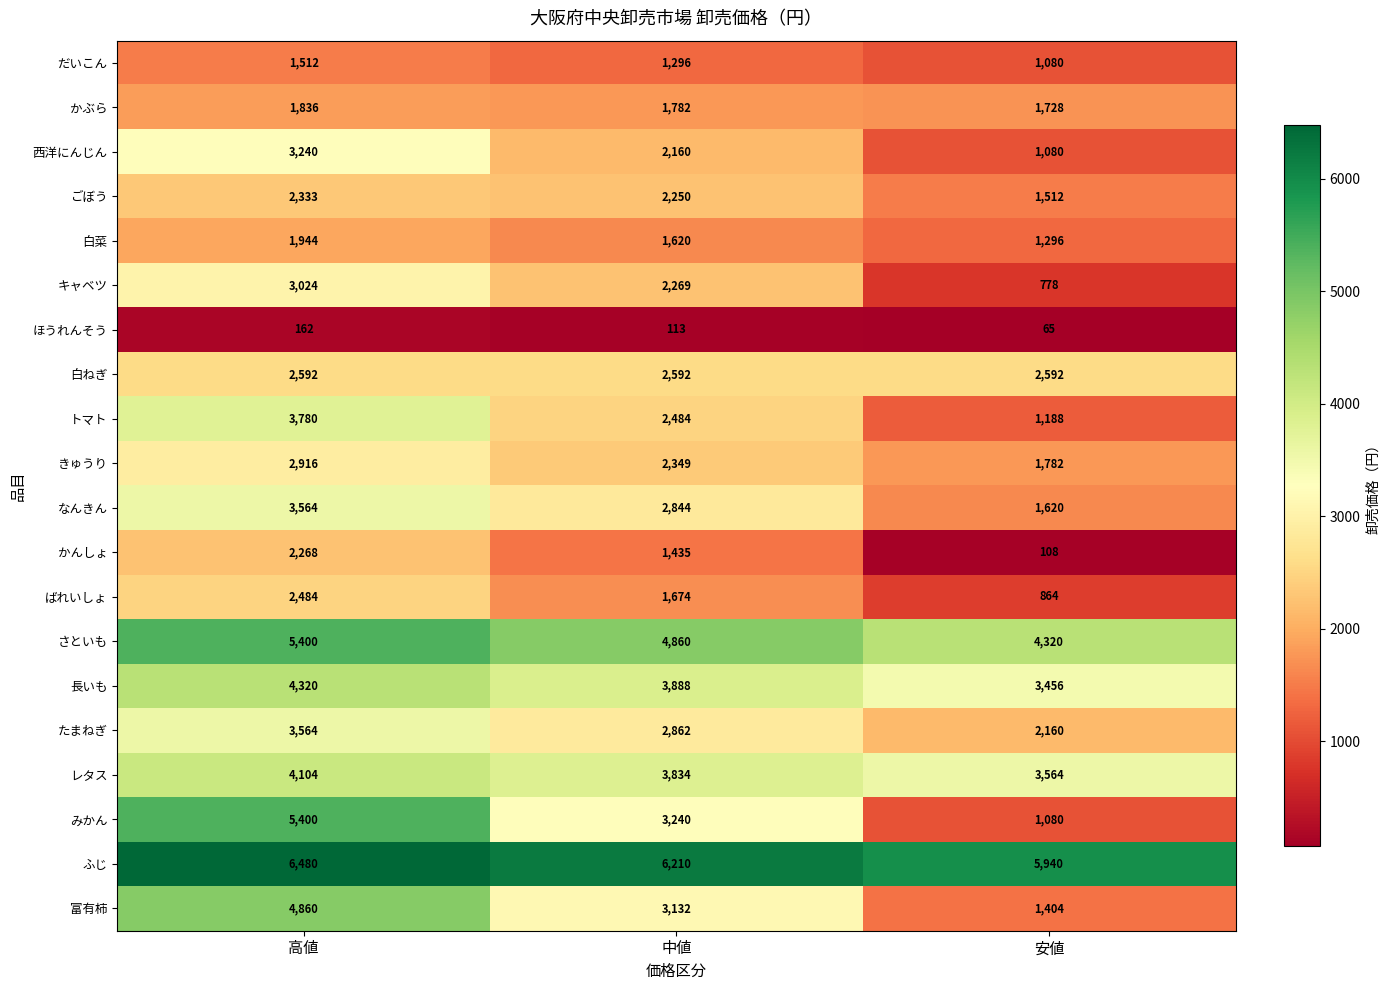

How many distinct data groups are displayed?

20